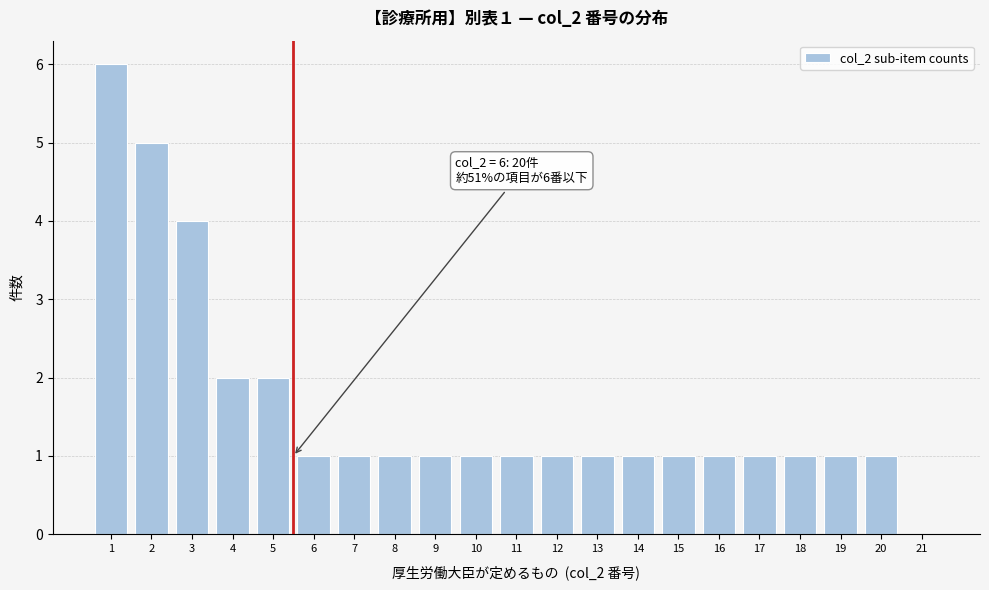

Reading right to left, extract all data points from this chart.

21=0	20=1	19=1	18=1	17=1	16=1	15=1	14=1	13=1	12=1	11=1	10=1	9=1	8=1	7=1	6=1	5=2	4=2	3=4	2=5	1=6